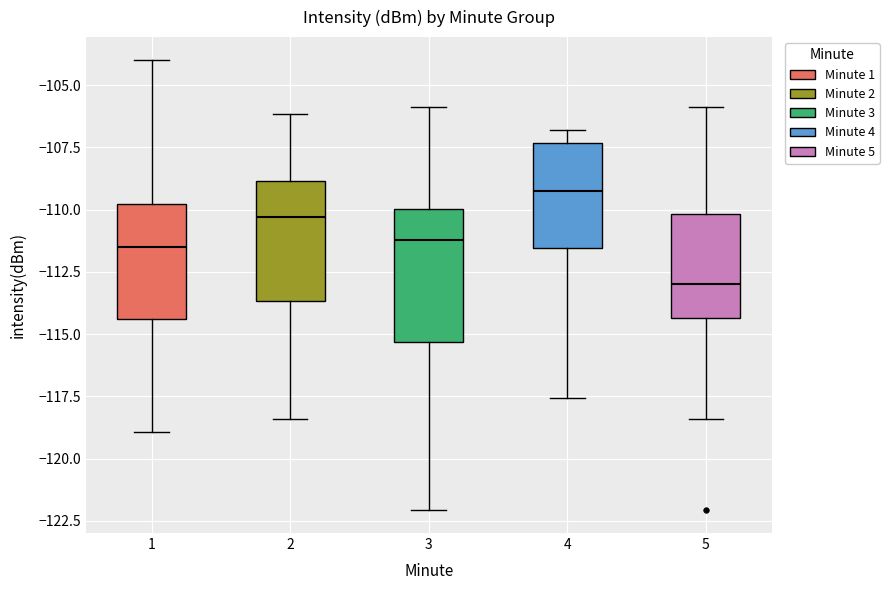

Reading left to right, transcribe this box plot: for each box, give where its median line is, the range the box spans, and where its two whiskers end, as read against the y-axis. The values are not printed on the chart, so give them approximately, as read against the axis.

1: median -111.5, box -114.5 to -110.0, whiskers -119.0 to -104.0
2: median -110.5, box -113.5 to -109.0, whiskers -118.5 to -106.0
3: median -111.0, box -115.5 to -110.0, whiskers -122.0 to -106.0
4: median -109.0, box -111.5 to -107.5, whiskers -117.5 to -107.0
5: median -113.0, box -114.5 to -110.0, whiskers -118.5 to -106.0